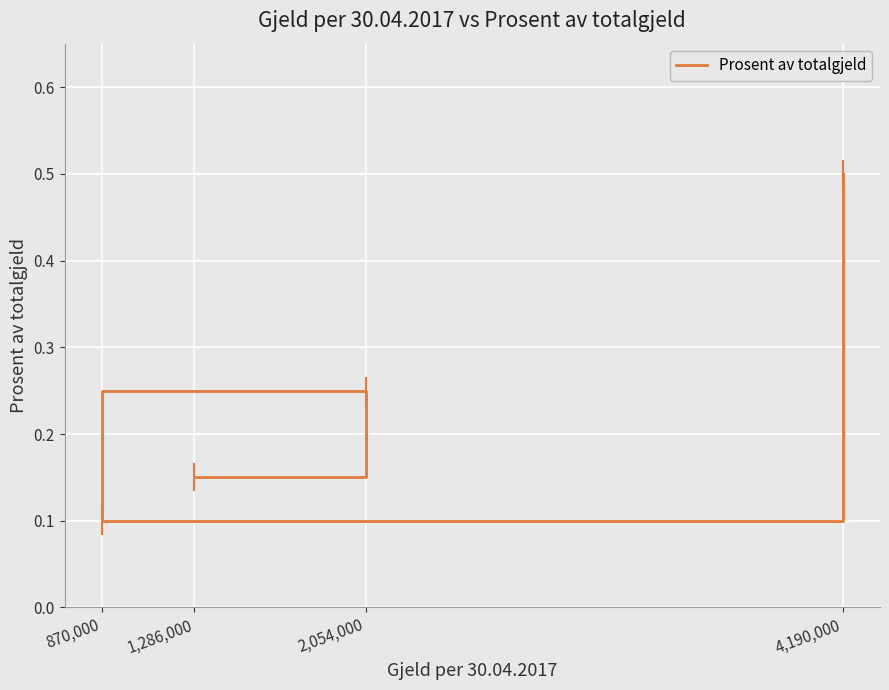

Count the values in the range 0 to 1.

4